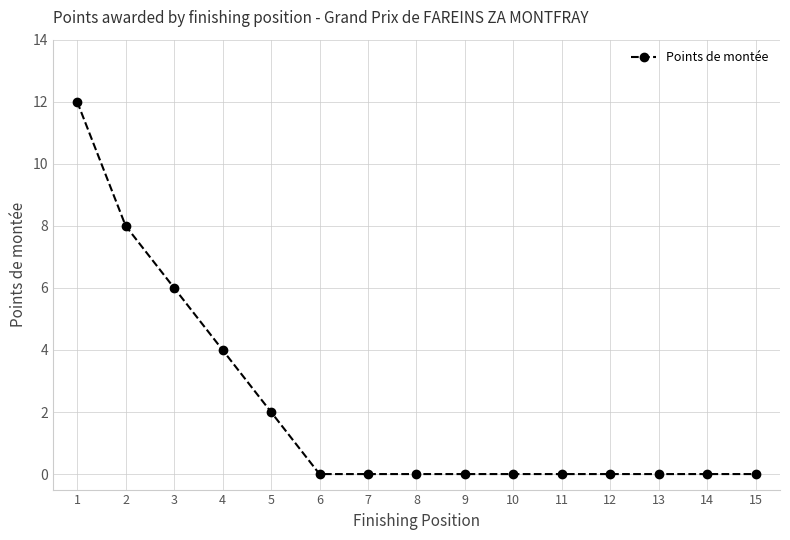

True or false: the data shows 7 at 4.

False